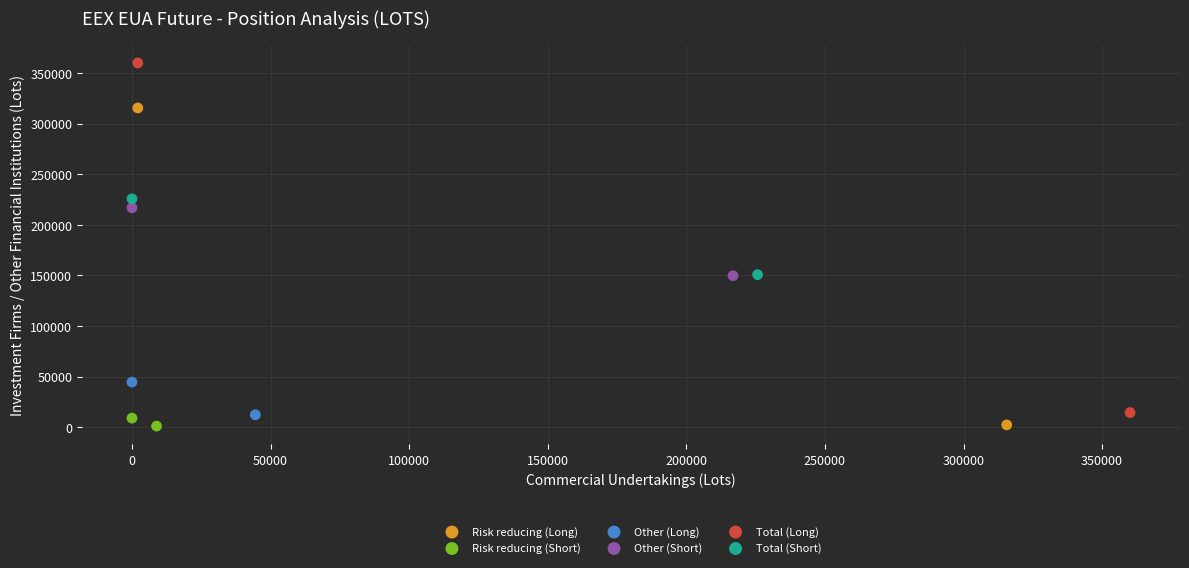

What are all the series names shown in the legend?

Risk reducing (Long), Risk reducing (Short), Other (Long), Other (Short), Total (Long), Total (Short)